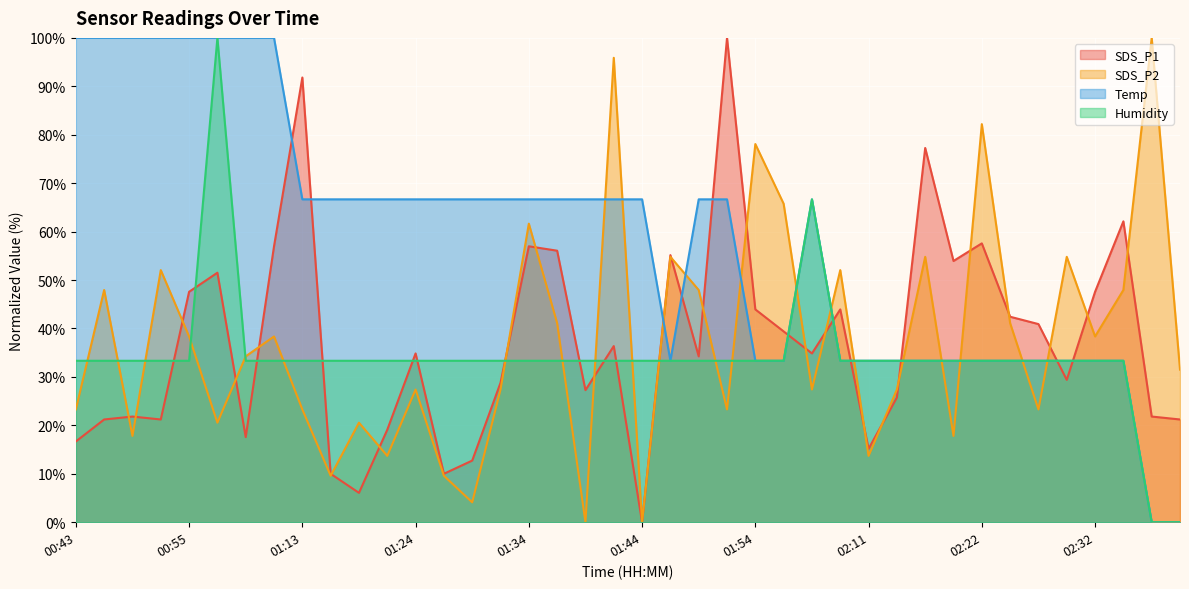

Reading right to left, what are all the values shown in this chart?

SDS_P1: 02:39=21.2	02:36=21.8	02:34=62.1	02:32=47.6	02:29=29.4	02:27=40.9	02:24=42.4	02:22=57.6	02:19=53.9	02:16=77.3	02:13=25.8	02:11=15.2	02:02=43.9	02:00=34.8	01:57=39.4	01:54=43.9	01:52=100.0	01:49=34.2	01:46=55.2	01:44=0.0	01:41=36.4	01:39=27.3	01:36=56.1	01:34=57.0	01:31=28.8	01:29=12.7	01:26=10.0	01:24=34.8	01:21=19.1	01:18=6.1	01:16=10.0	01:13=91.8	01:03=57.0	01:00=17.6	00:58=51.5	00:55=47.6	00:53=21.2	00:50=21.8	00:48=21.2	00:43=16.7
SDS_P2: 02:39=31.5	02:36=100.0	02:34=47.9	02:32=38.4	02:29=54.8	02:27=23.3	02:24=41.1	02:22=82.2	02:19=17.8	02:16=54.8	02:13=27.4	02:11=13.7	02:02=52.1	02:00=27.4	01:57=65.8	01:54=78.1	01:52=23.3	01:49=47.9	01:46=54.8	01:44=0.0	01:41=95.9	01:39=0.0	01:36=41.1	01:34=61.6	01:31=27.4	01:29=4.1	01:26=9.6	01:24=27.4	01:21=13.7	01:18=20.5	01:16=9.6	01:13=23.3	01:03=38.4	01:00=34.2	00:58=20.5	00:55=38.4	00:53=52.1	00:50=17.8	00:48=47.9	00:43=23.3
Temp: 02:39=0.0	02:36=0.0	02:34=33.3	02:32=33.3	02:29=33.3	02:27=33.3	02:24=33.3	02:22=33.3	02:19=33.3	02:16=33.3	02:13=33.3	02:11=33.3	02:02=33.3	02:00=66.7	01:57=33.3	01:54=33.3	01:52=66.7	01:49=66.7	01:46=33.3	01:44=66.7	01:41=66.7	01:39=66.7	01:36=66.7	01:34=66.7	01:31=66.7	01:29=66.7	01:26=66.7	01:24=66.7	01:21=66.7	01:18=66.7	01:16=66.7	01:13=66.7	01:03=100.0	01:00=100.0	00:58=100.0	00:55=100.0	00:53=100.0	00:50=100.0	00:48=100.0	00:43=100.0
Humidity: 02:39=0.0	02:36=0.0	02:34=33.3	02:32=33.3	02:29=33.3	02:27=33.3	02:24=33.3	02:22=33.3	02:19=33.3	02:16=33.3	02:13=33.3	02:11=33.3	02:02=33.3	02:00=66.7	01:57=33.3	01:54=33.3	01:52=33.3	01:49=33.3	01:46=33.3	01:44=33.3	01:41=33.3	01:39=33.3	01:36=33.3	01:34=33.3	01:31=33.3	01:29=33.3	01:26=33.3	01:24=33.3	01:21=33.3	01:18=33.3	01:16=33.3	01:13=33.3	01:03=33.3	01:00=33.3	00:58=100.0	00:55=33.3	00:53=33.3	00:50=33.3	00:48=33.3	00:43=33.3